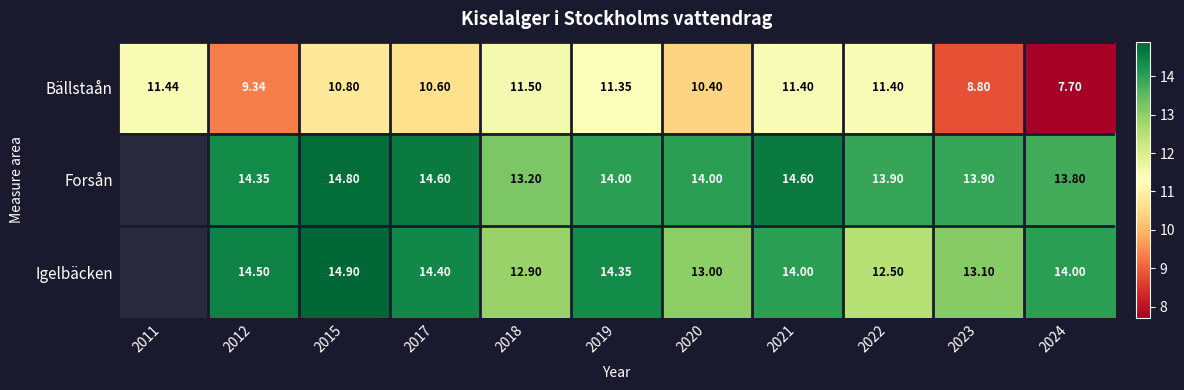

True or false: Bällstaån has a value of 8.8 at 2023.

True